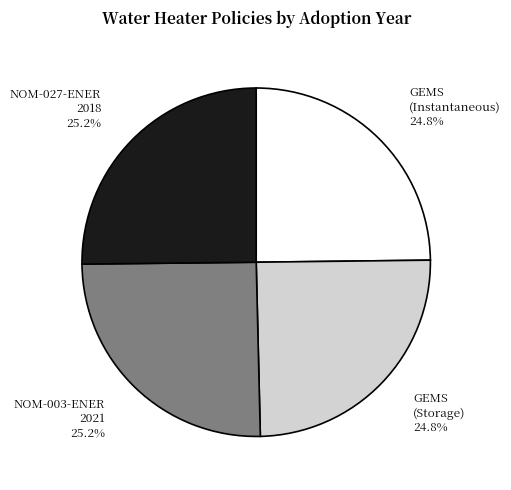

What is the total percentage of GEMS (Storage) and GEMS (Instantaneous)?

49.6%